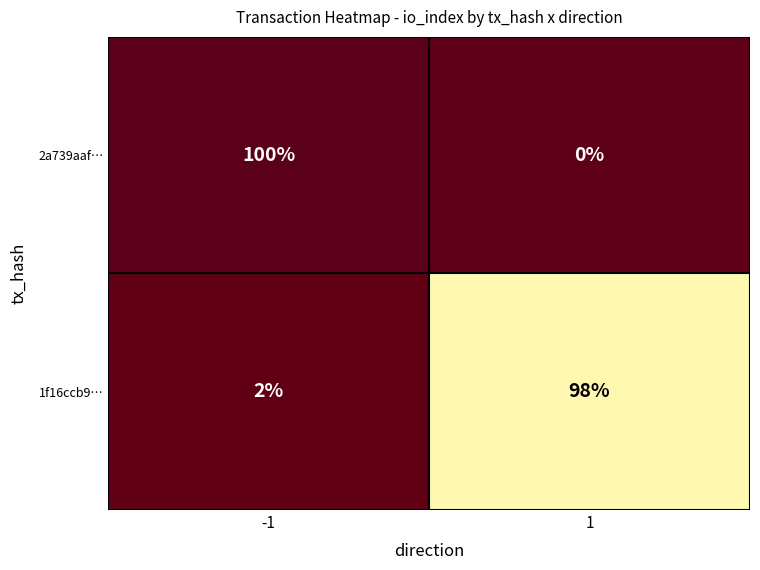

The value of 2a739aaf… at 1 is 0. True or false?

True